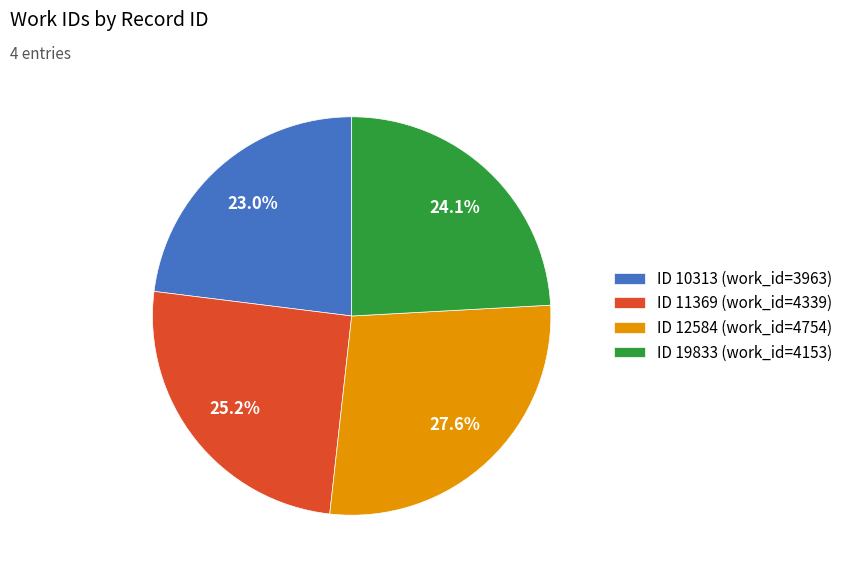

Does ID 11369 (work_id=4339) represent more than half of the total?

No